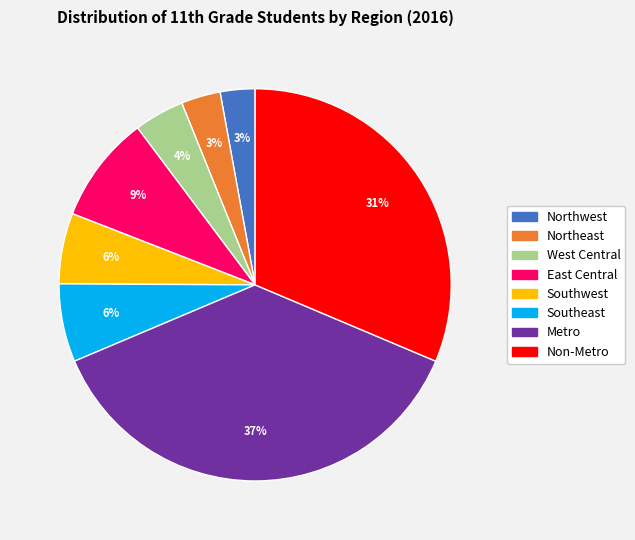

Does West Central account for over 50% of the chart?

No